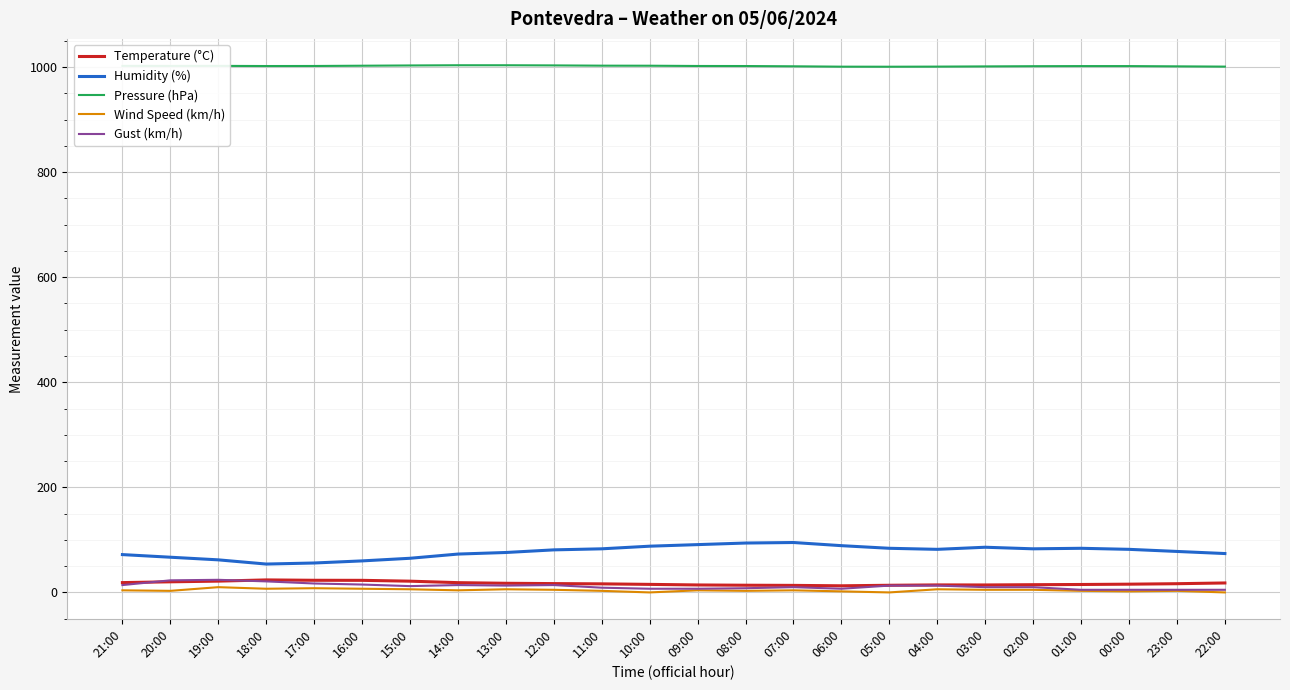

What are all the series names shown in the legend?

Temperature (°C), Humidity (%), Pressure (hPa), Wind Speed (km/h), Gust (km/h)